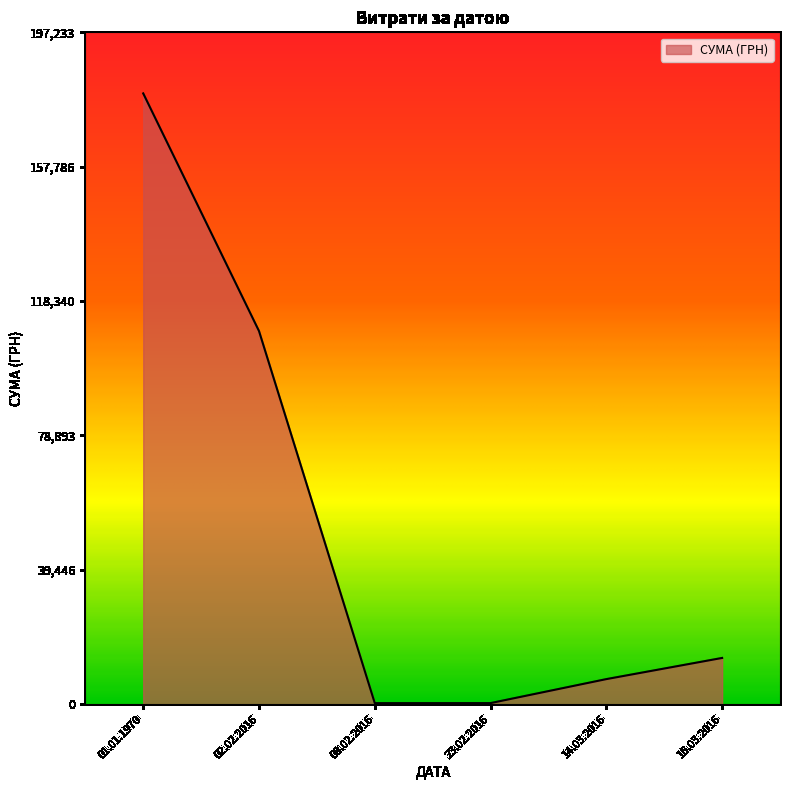

How many lines are shown in the chart?

1